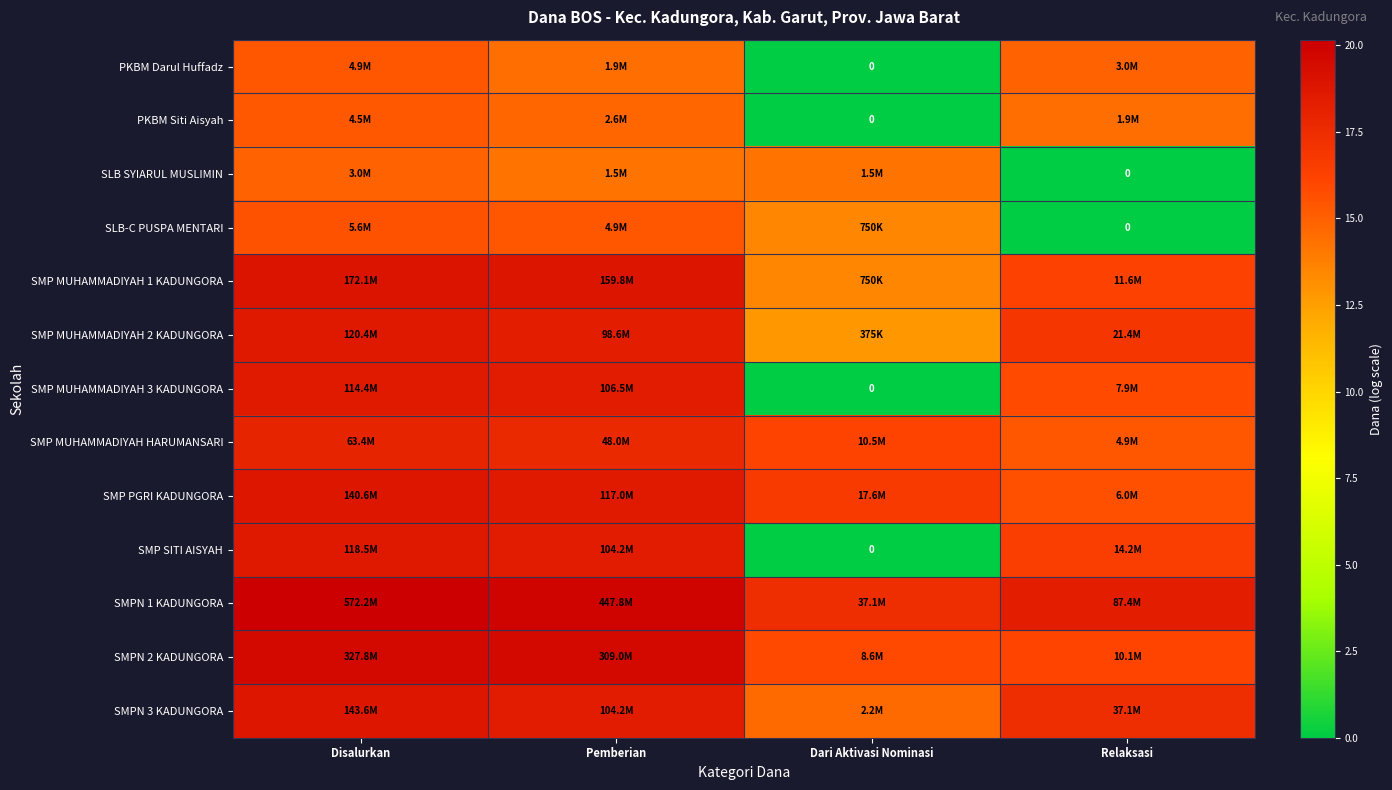

At how many categories does at least one series exceed 11?

4